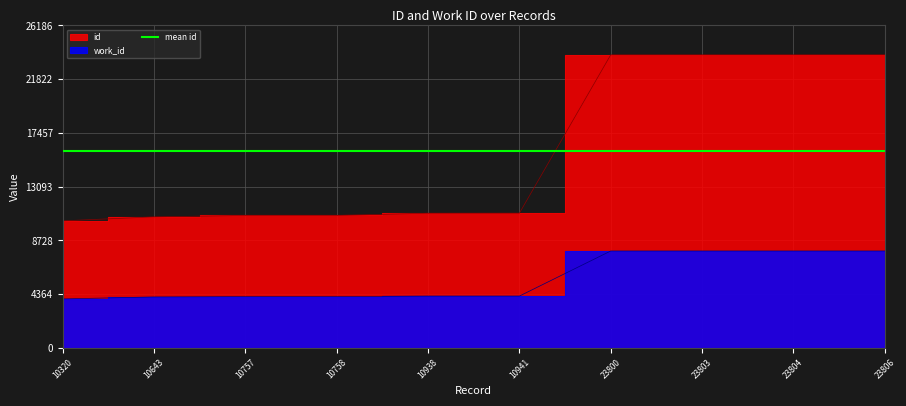

What is the difference between the work_id_vals values at 23804 and 10938?

3662